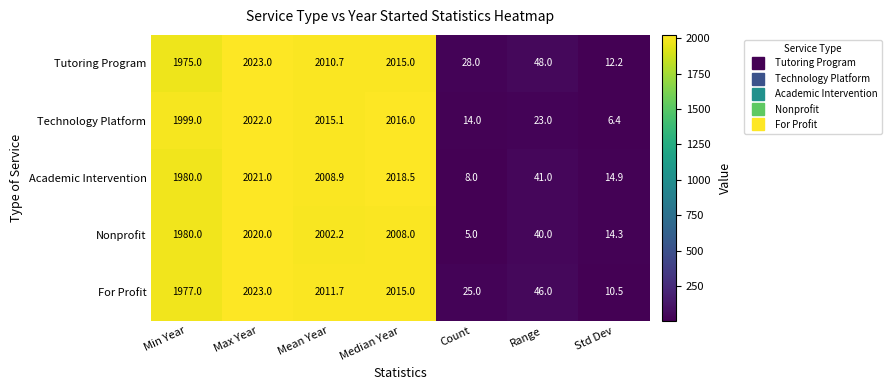

What is the smallest value displayed?

5.0